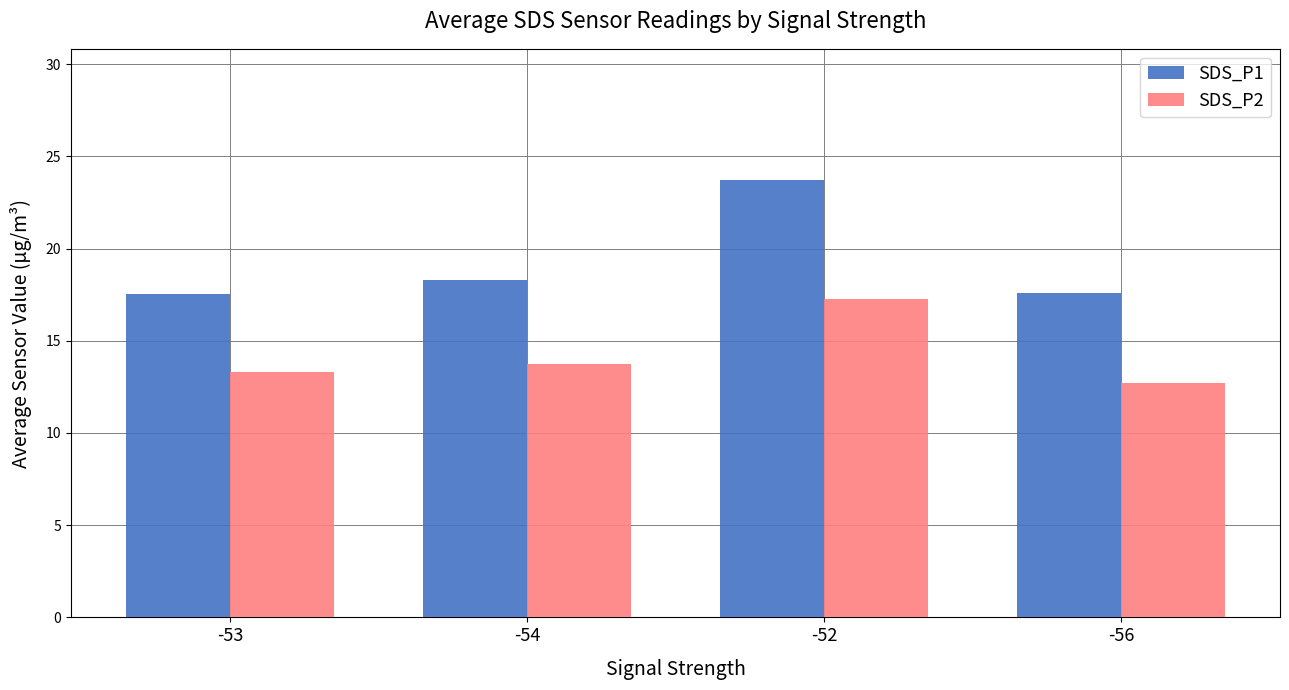

True or false: SDS_P1 has a value of 23.7 at -52.

True